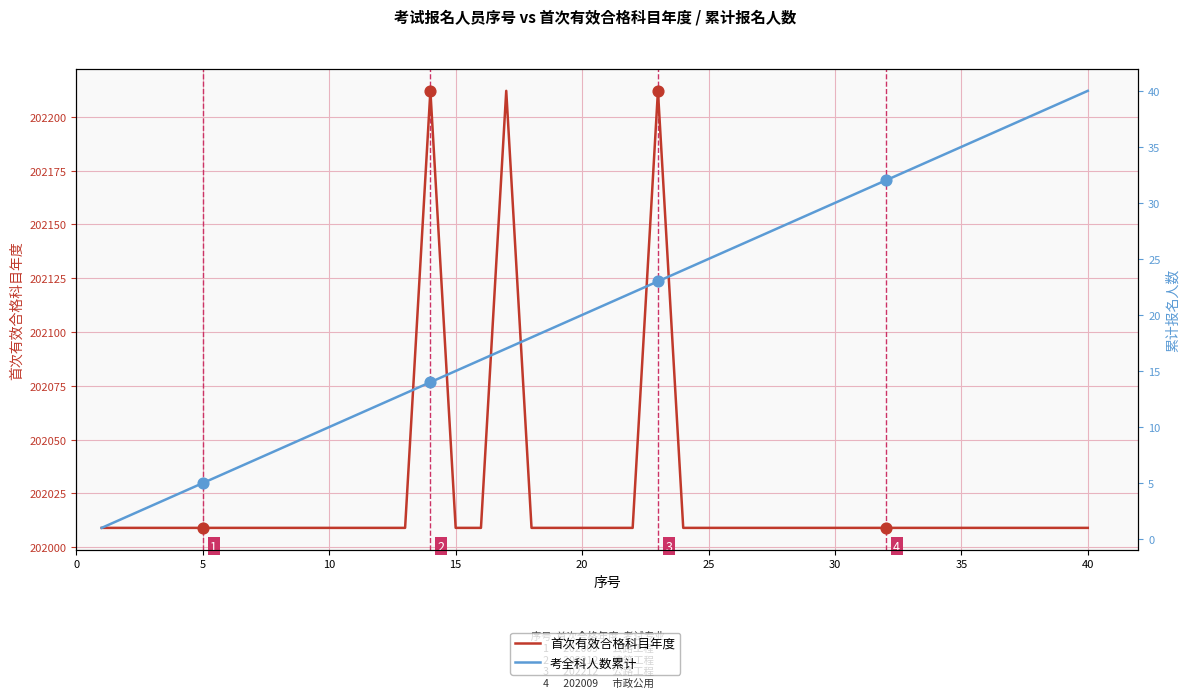

Which series has the largest total across all categories?

首次有效合格科目年度